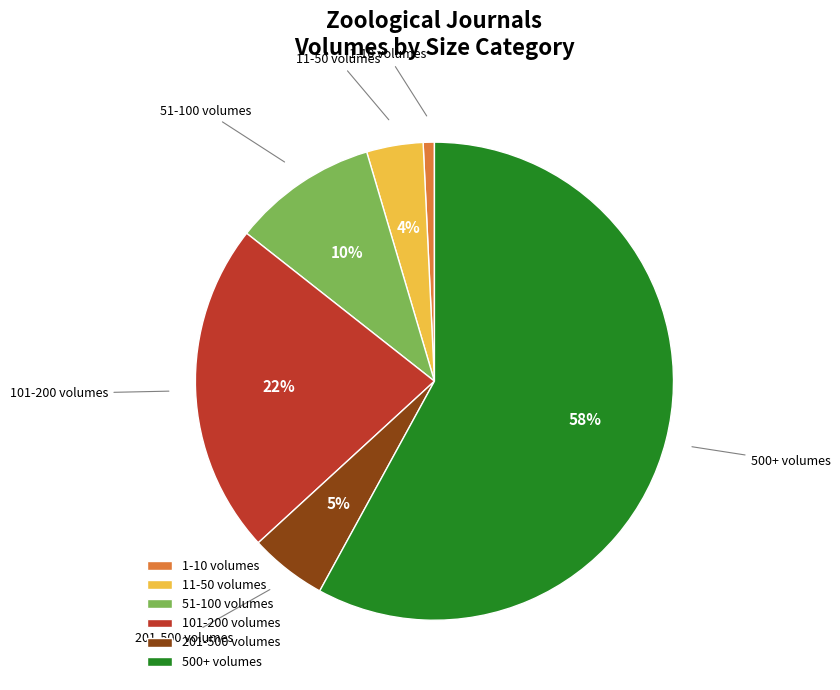

To the nearest percent, what is the difference between the largest and smallest slice percentages?

57%